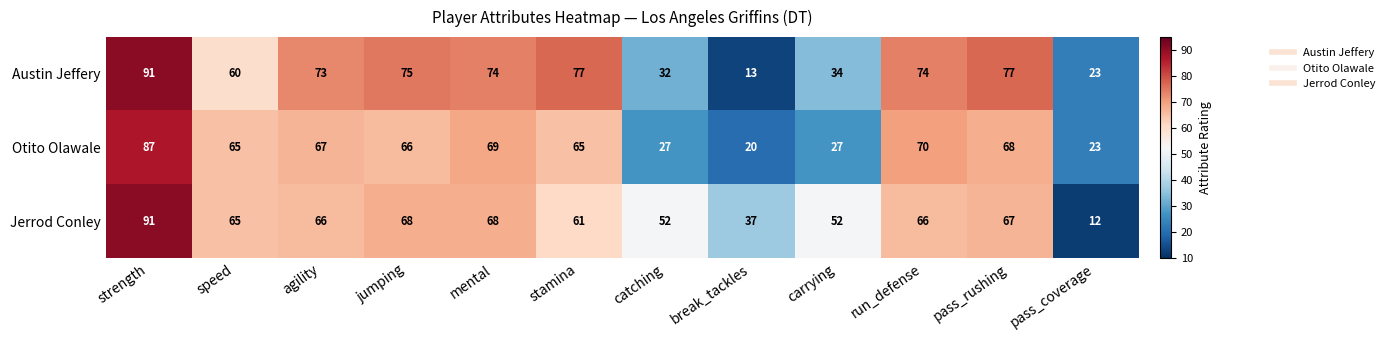

What is the approximate value of Otito Olawale at jumping?

66